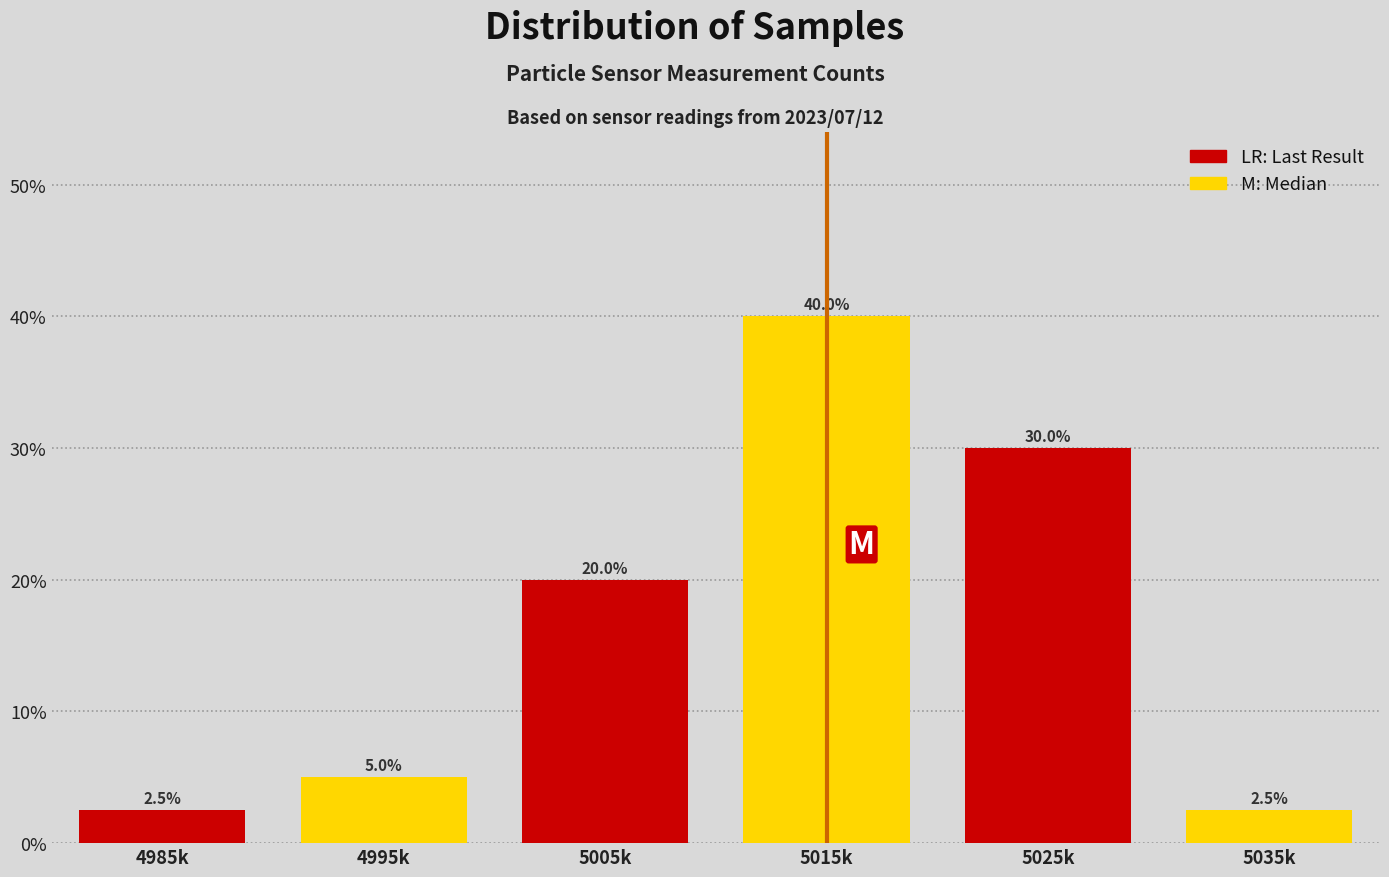

Reading left to right, list all the values displayed in this chart.

4985k=2.5	4995k=5.0	5005k=20.0	5015k=40.0	5025k=30.0	5035k=2.5